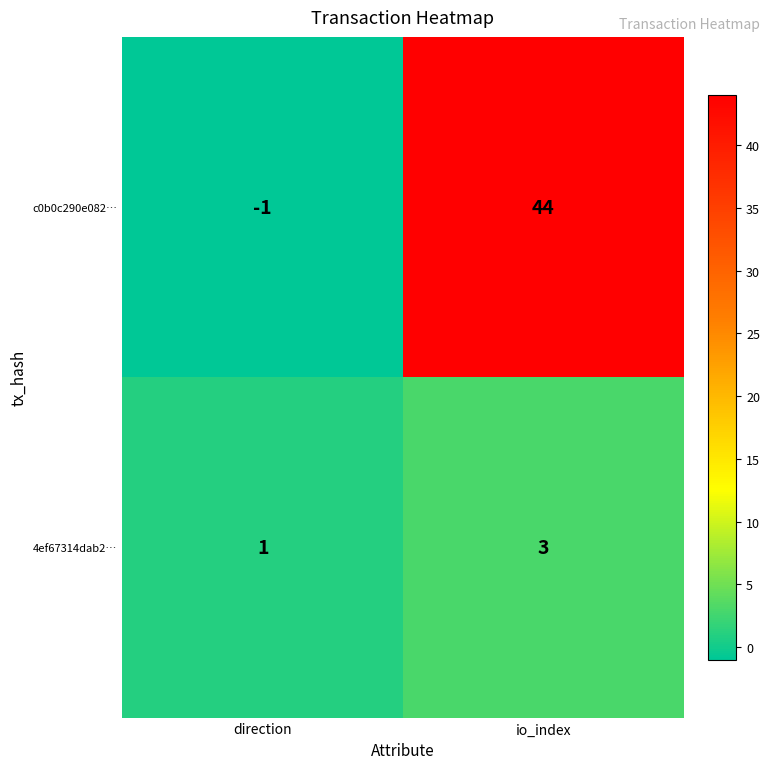

At which label is c0b0c290e082… closest to 21?

direction